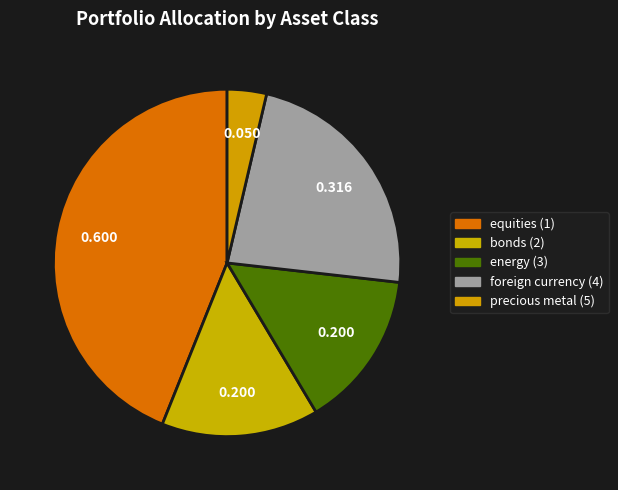

Which slice is the largest?

equities (1)